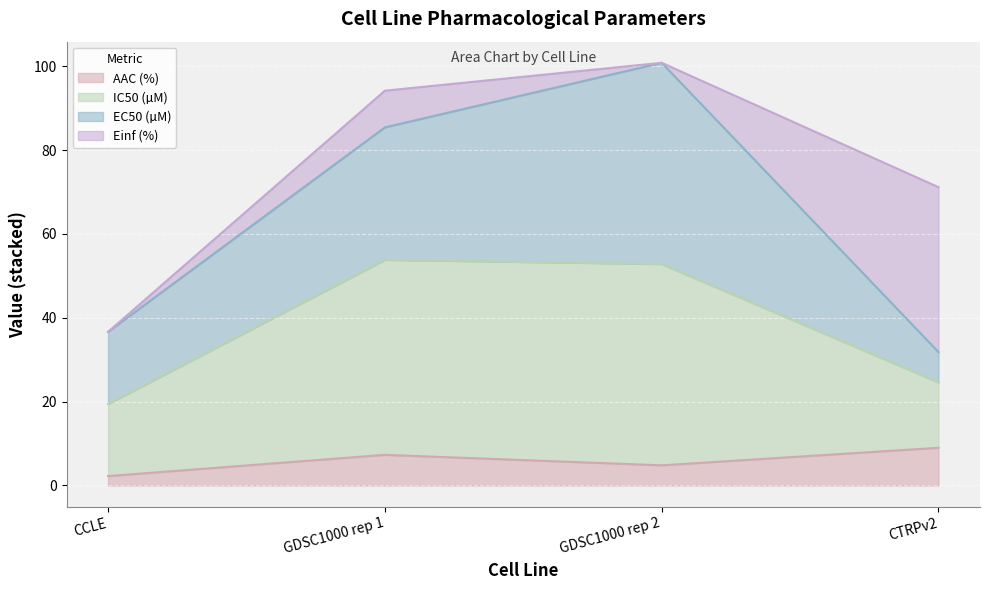

How many lines are shown in the chart?

4